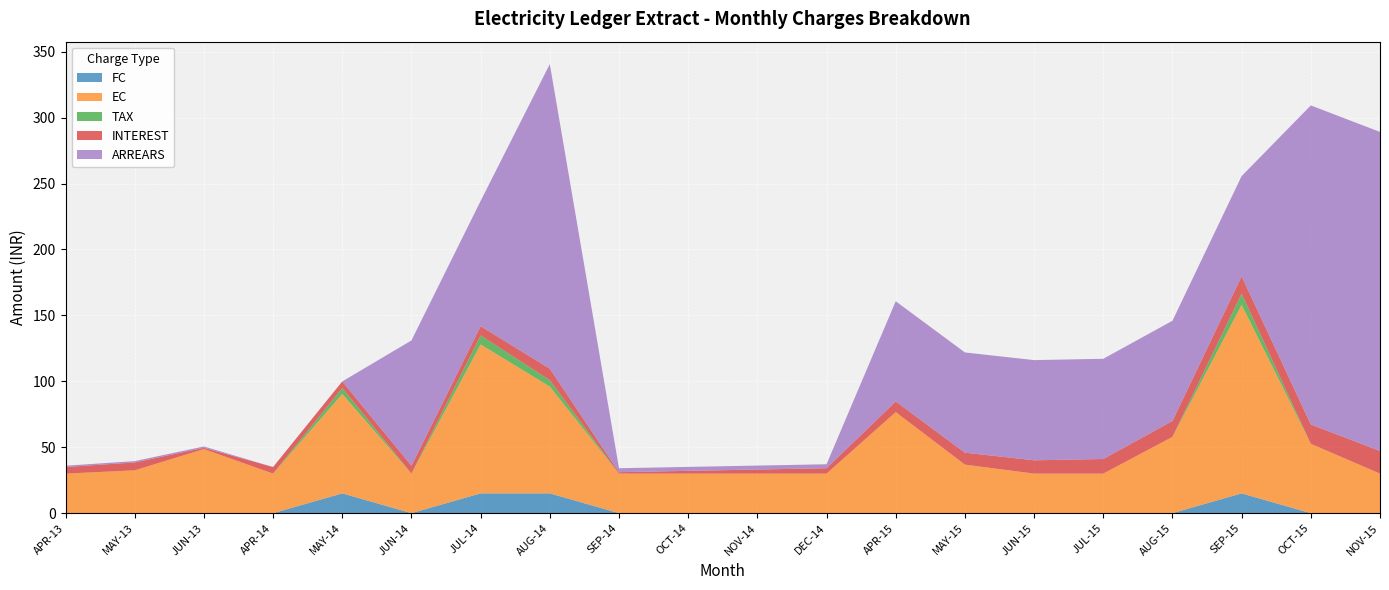

Reading left to right, list all the values displayed in this chart.

FC: 0.0	0.0	0.0	0.0	15.0	0.0	15.0	15.0	0.0	0.0	0.0	0.0	0.0	0.0	0.0	0.0	0.0	15.0	0.0	0.0
EC: 30.0	32.5	48.6	30.0	75.4	30.0	113.0	81.0	30.0	30.0	30.0	30.0	76.7	36.8	30.0	30.0	57.9	143.0	52.6	30.0
TAX: 0.0	0.0	0.0	0.0	4.5	0.0	6.8	4.9	0.0	0.0	0.0	0.0	0.0	0.0	0.0	0.0	0.0	8.6	0.0	0.0
INTEREST: 5.0	6.0	1.0	5.0	5.0	6.0	7.0	8.7	1.1	2.1	3.1	4.1	8.1	9.1	10.1	11.1	12.1	13.1	14.7	17.2
ARREARS: 1.0	1.0	1.0	0.0	0.0	95.0	95.0	231.0	3.0	3.0	3.0	3.0	76.0	76.0	76.0	76.0	76.0	76.0	242.0	242.0